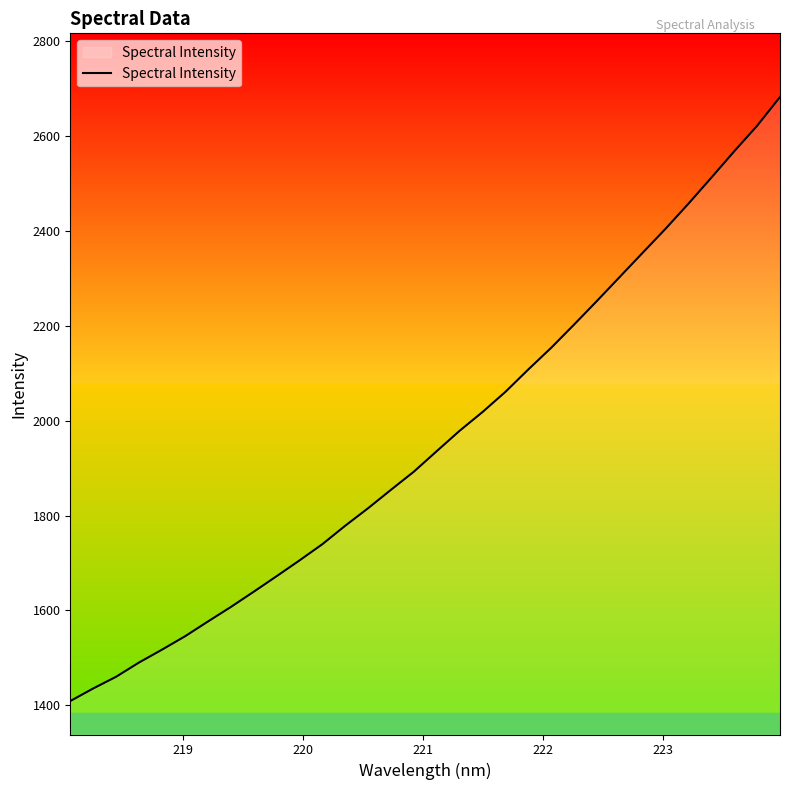

How many lines are shown in the chart?

1